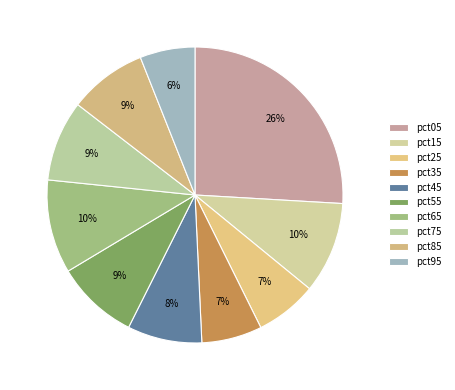

Which category has the smallest portion of the pie?

pct95